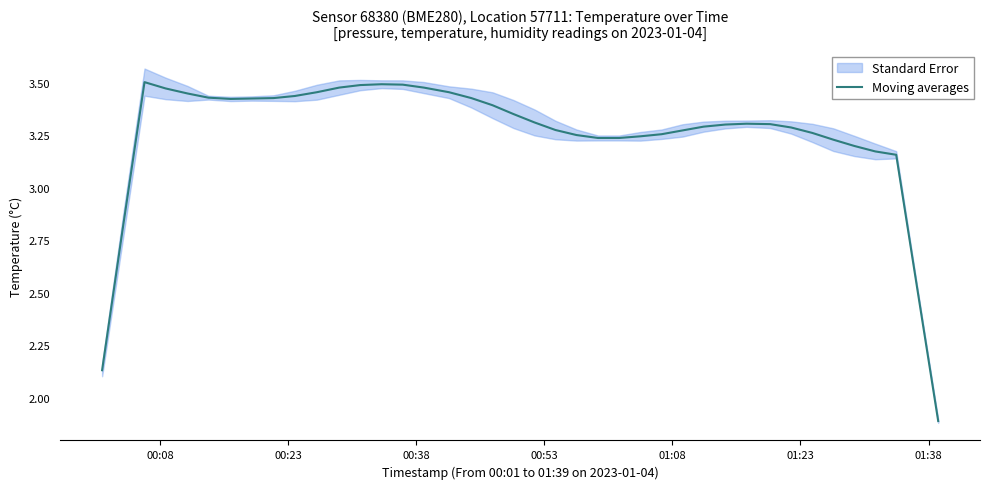

What is the lowest value of the Moving averages series?

1.9